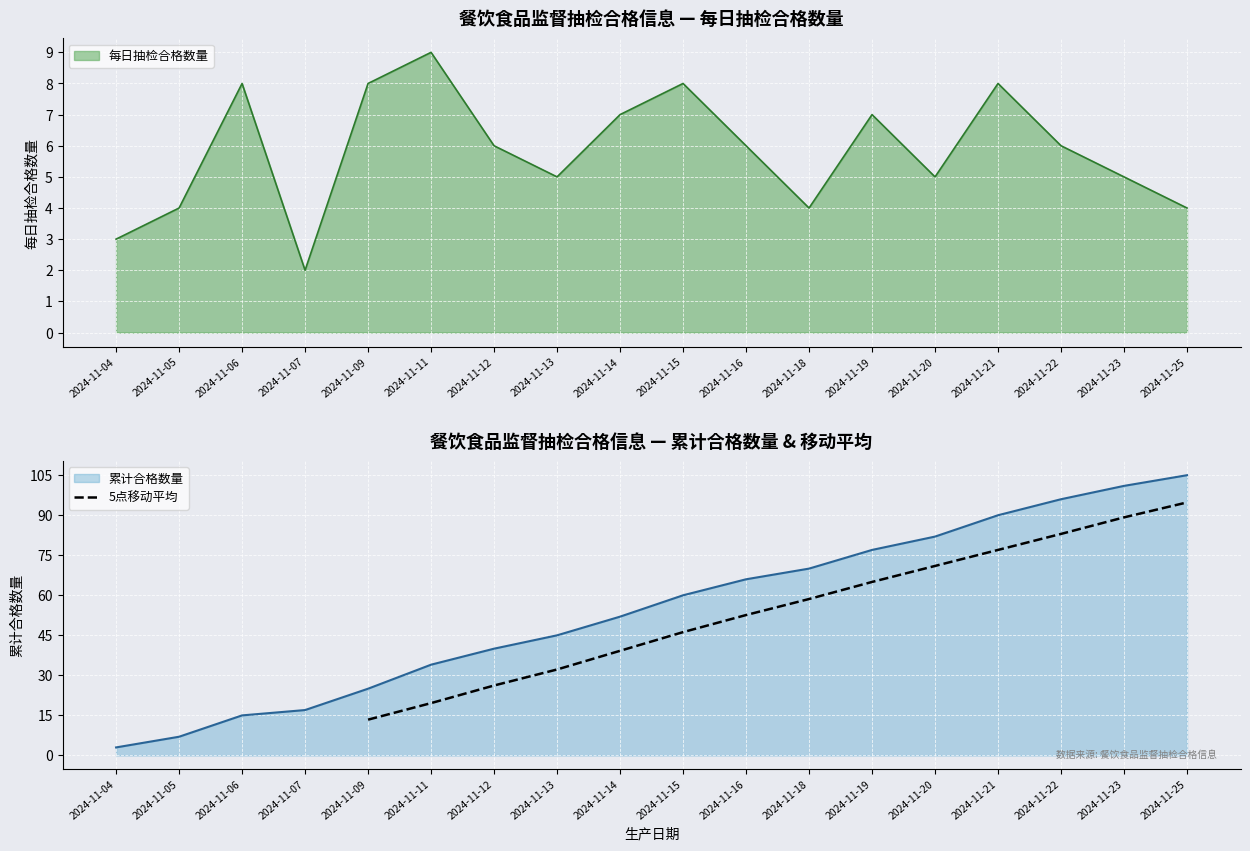

Does the chart display data point markers on the line(s)?

No